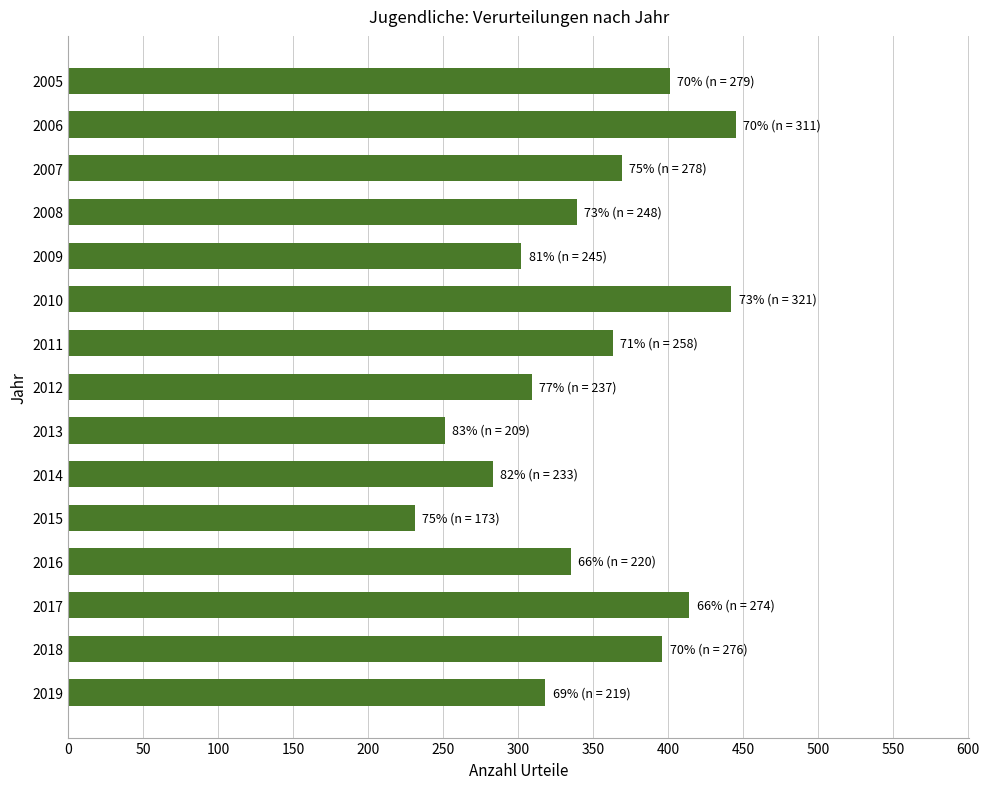

What is the greatest value displayed?

445